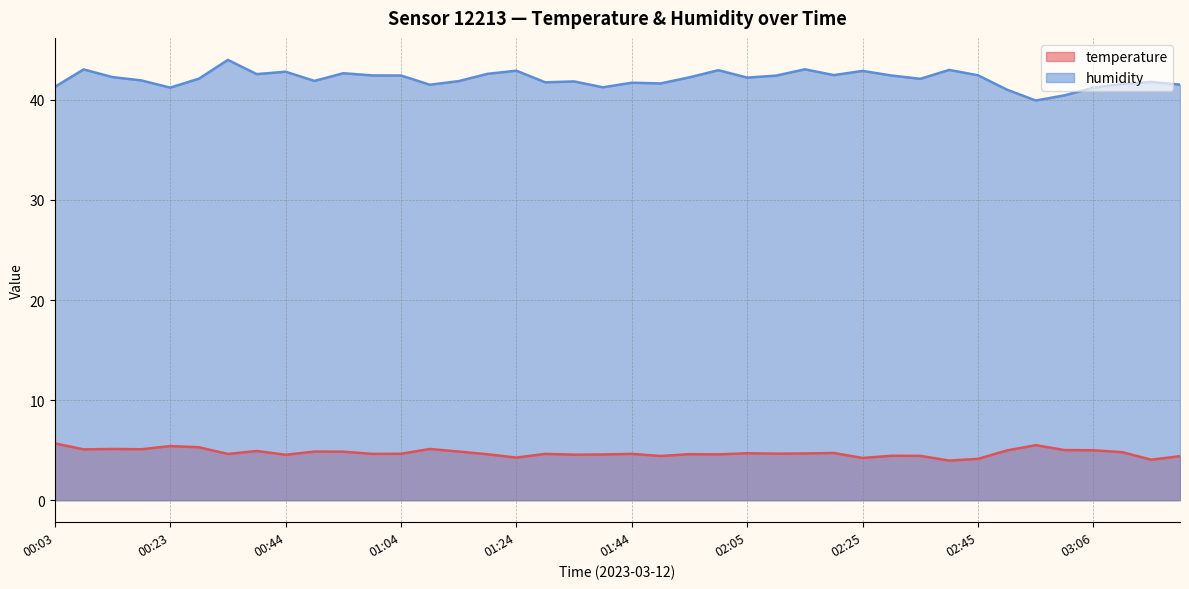

What is the label of the 3rd point from the right?

03:11